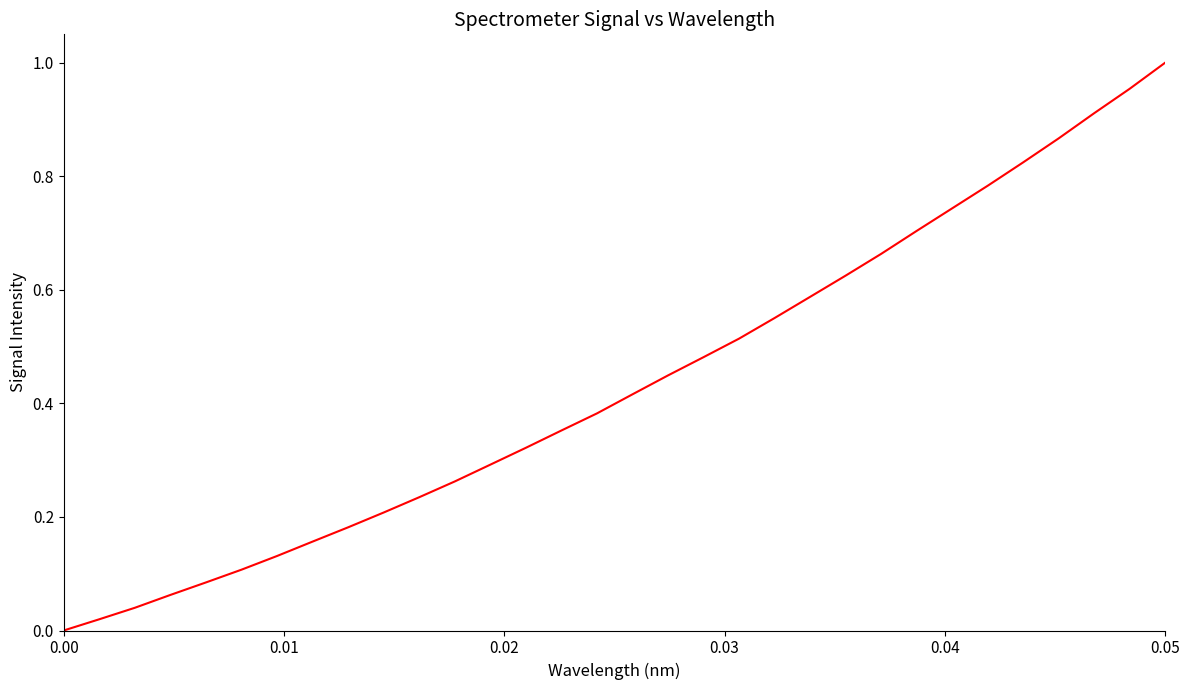

How many lines are shown in the chart?

1